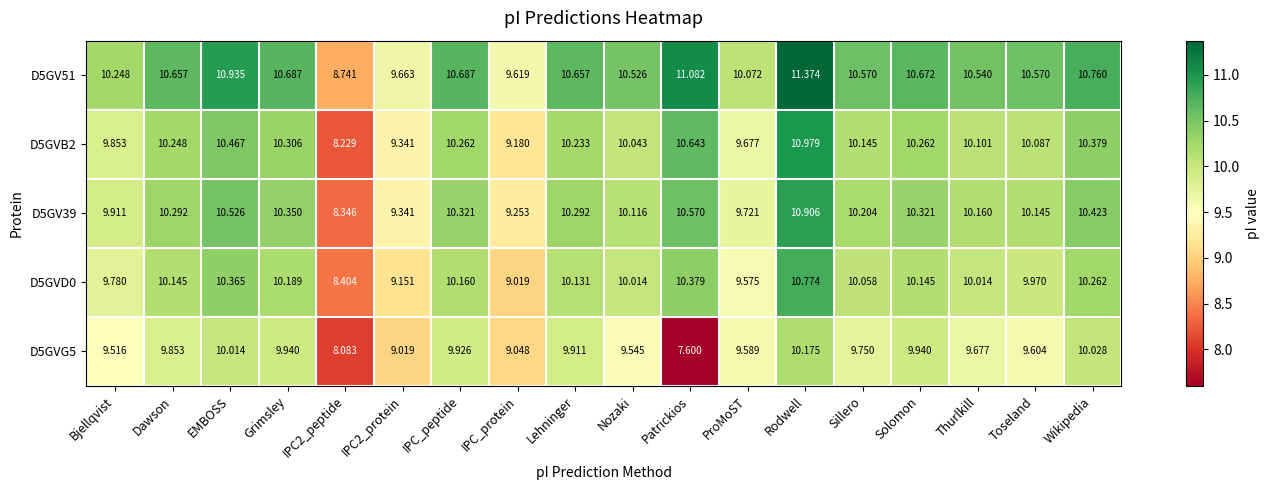

Count the number of categories in the chart.

18